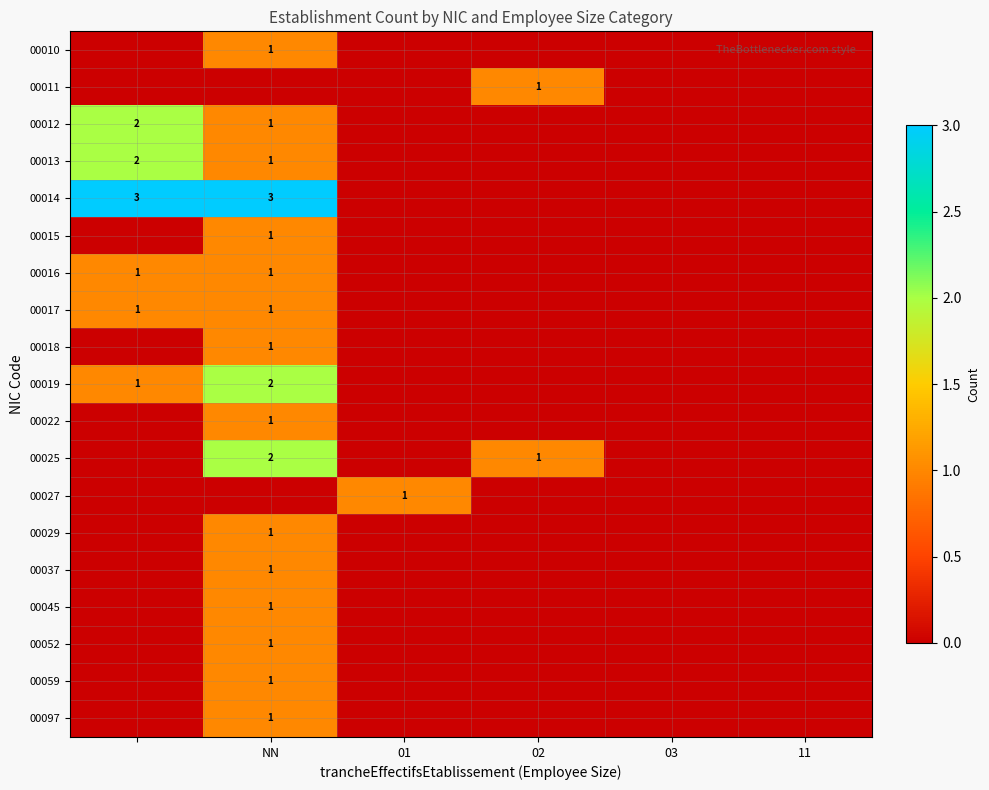

The value of 00045 at NN is 1. True or false?

True